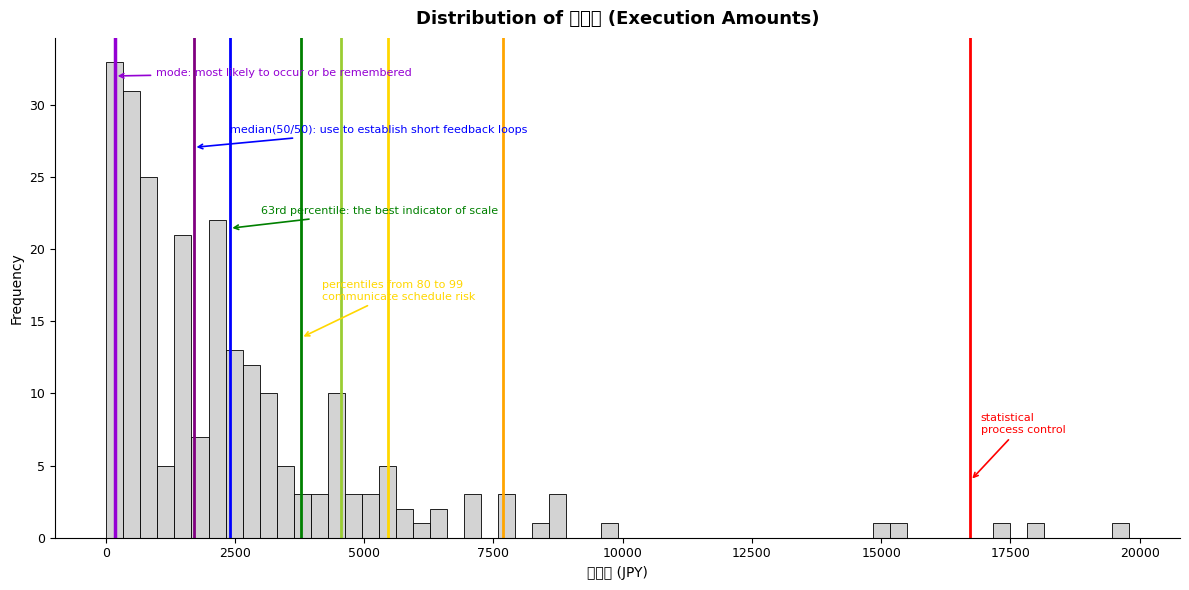

Read against the x-axis, roughly where is the centre of the tallest bar?

0